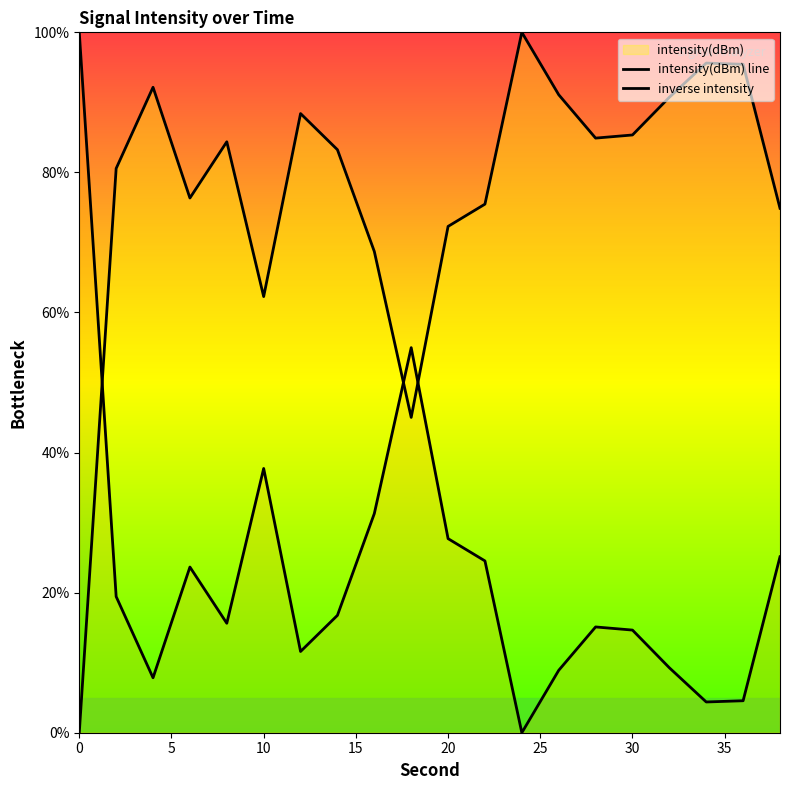

What is the difference between the second highest and second lowest values in the inverse intensity series?

50.6